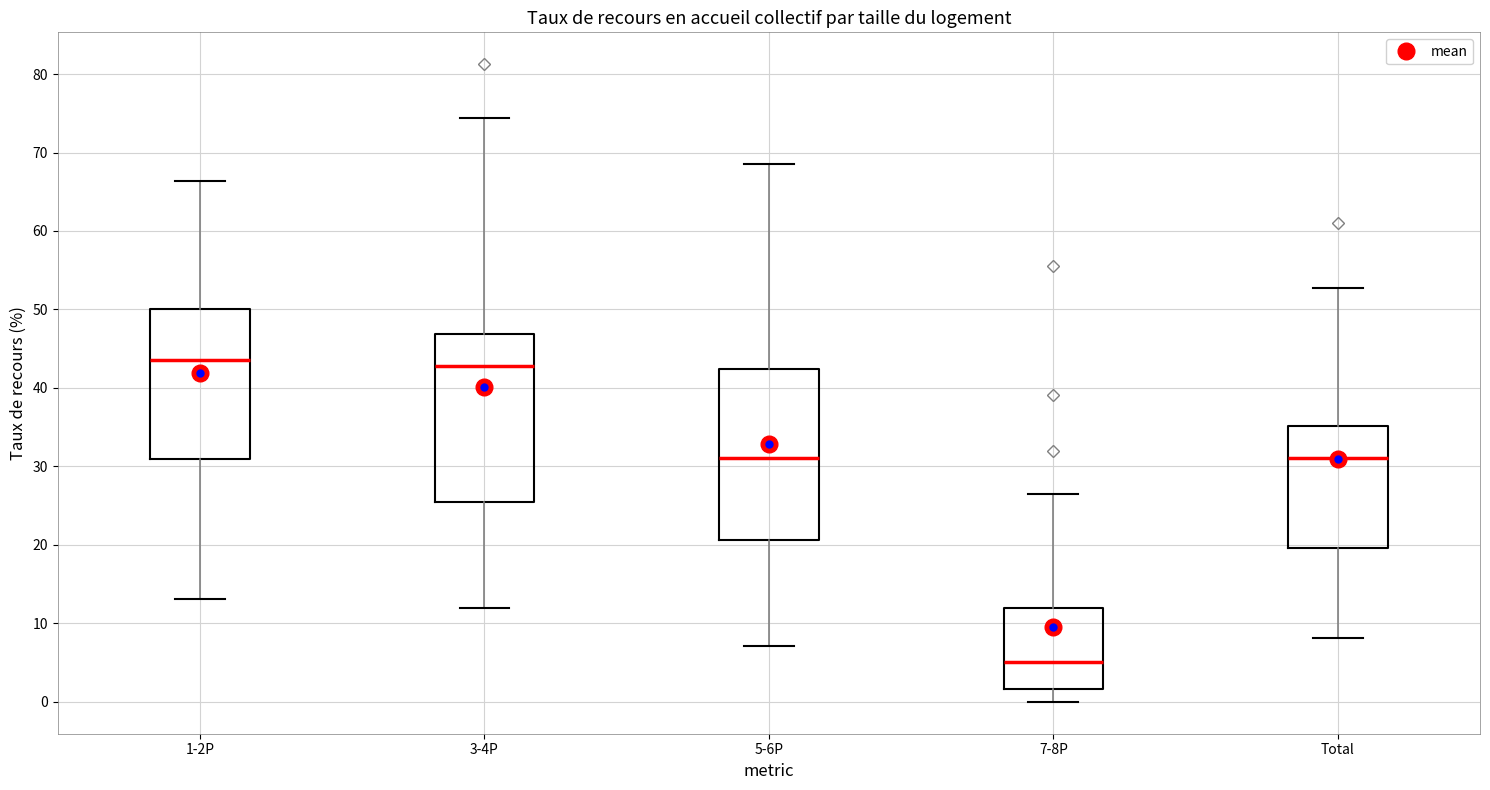

Reading left to right, transcribe this box plot: for each box, give where its median line is, the range the box spans, and where its two whiskers end, as read against the y-axis. The values are not printed on the chart, so give them approximately, as read against the axis.

1-2P: median 44, box 31 to 50, whiskers 13 to 66
3-4P: median 43, box 25 to 47, whiskers 12 to 74
5-6P: median 31, box 21 to 42, whiskers 7 to 69
7-8P: median 5, box 2 to 12, whiskers 0 to 26
Total: median 31, box 20 to 35, whiskers 8 to 53